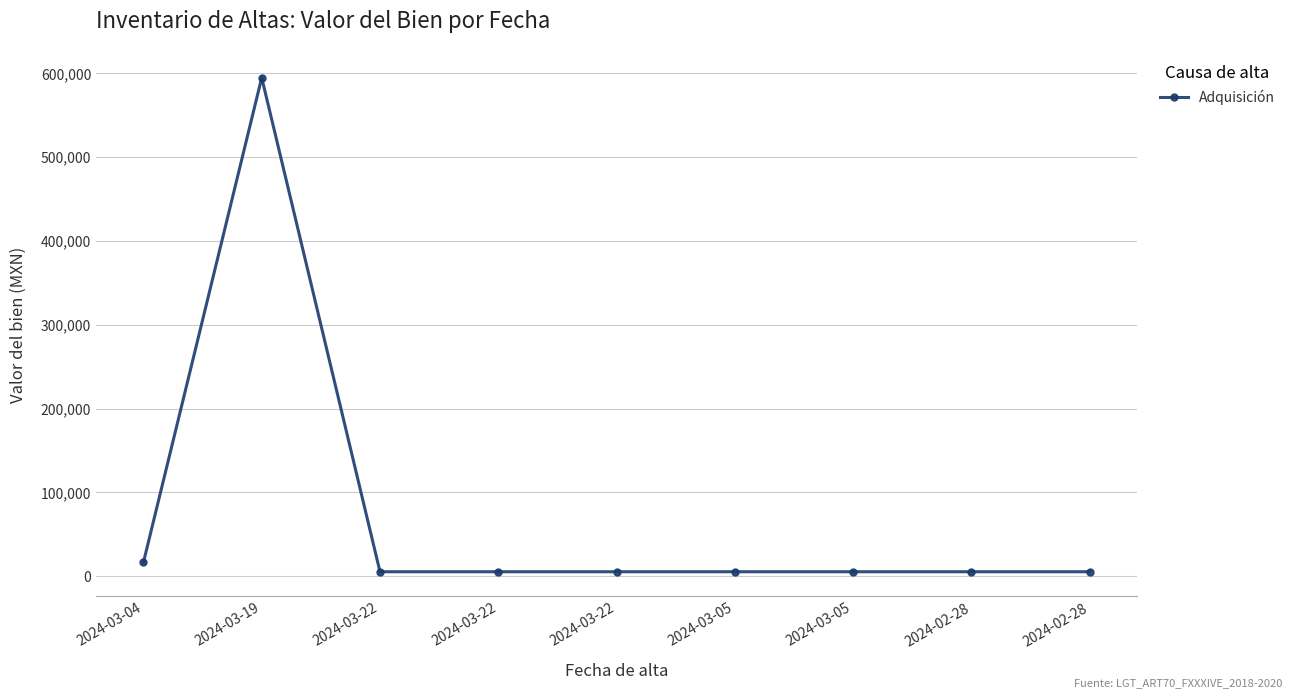

True or false: the data shows 3503.3 at 2024-02-28.

False